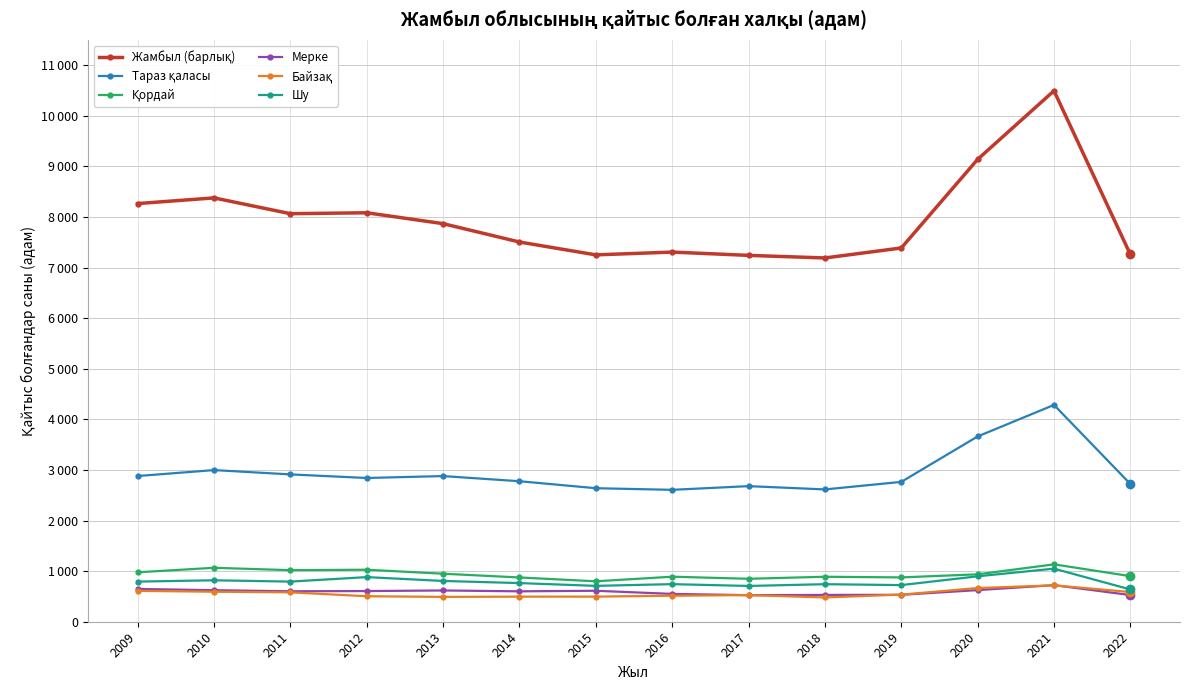

Does the chart have visible grid lines?

Yes